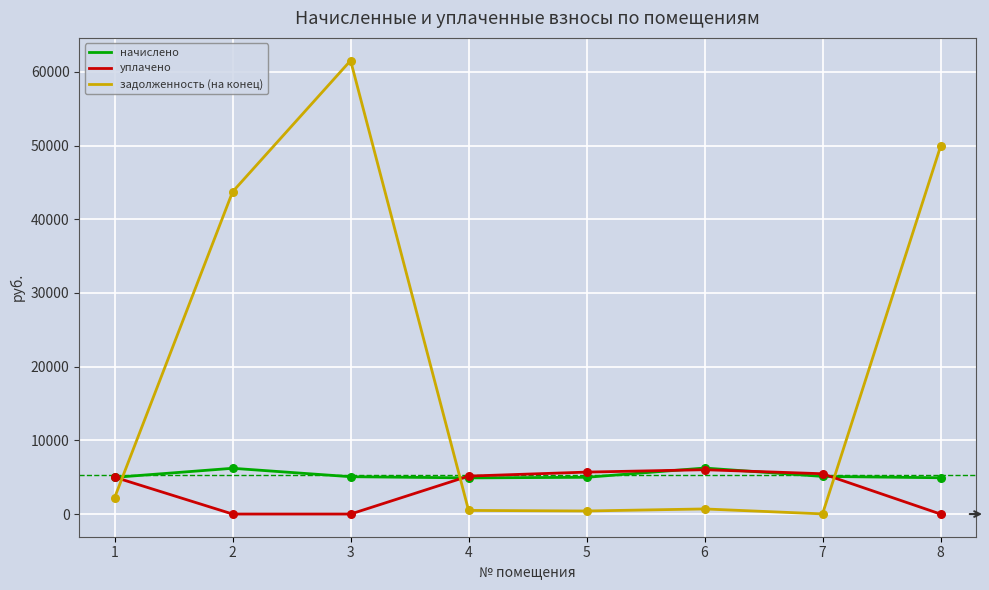

What is the total value across all series at 7?

10595.8